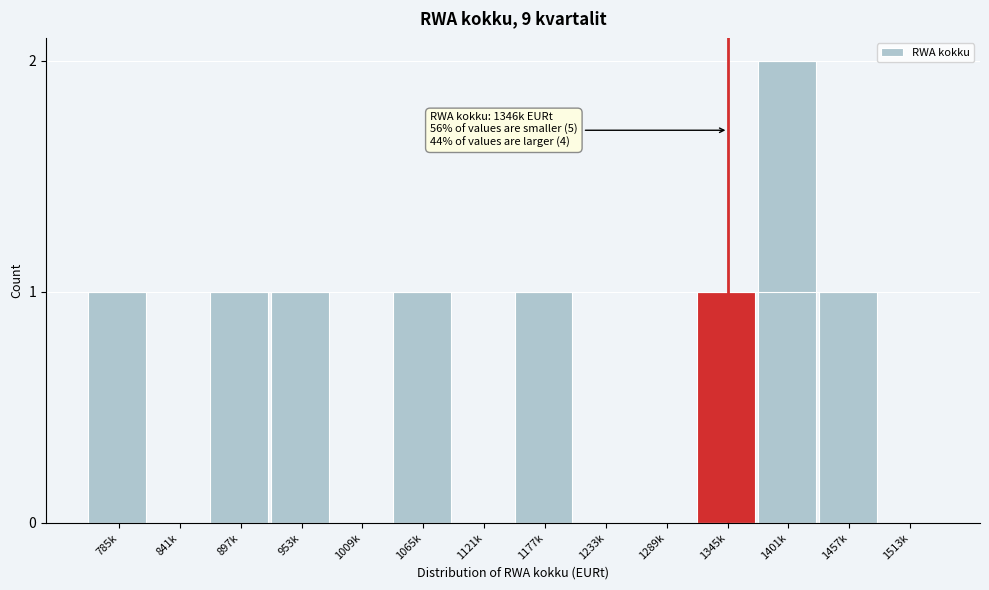

Reading left to right, transcribe all the data shown in this chart.

785k=1	841k=0	897k=1	953k=1	1009k=0	1065k=1	1121k=0	1177k=1	1233k=0	1289k=0	1345k=1	1401k=2	1457k=1	1513k=0